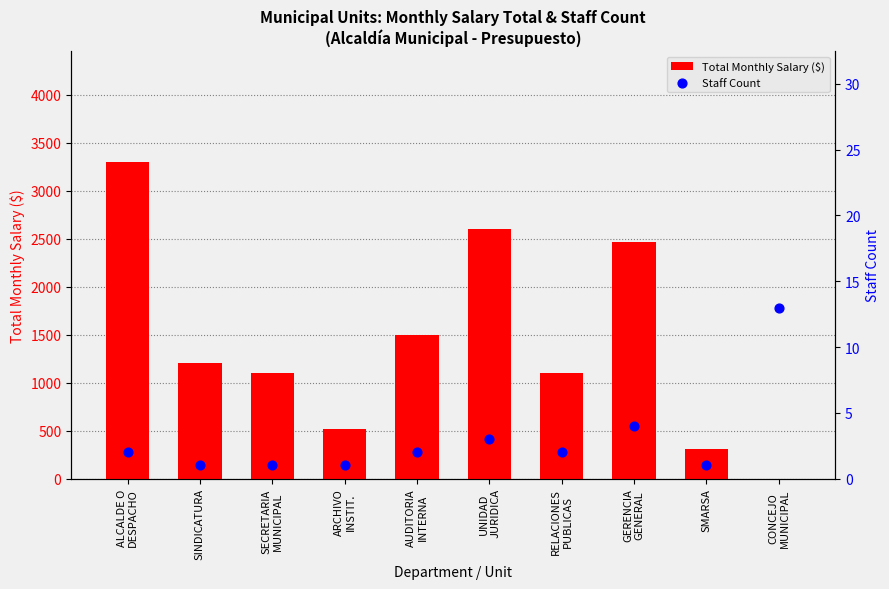

What are all the series names shown in the legend?

Total Monthly Salary ($), Staff Count